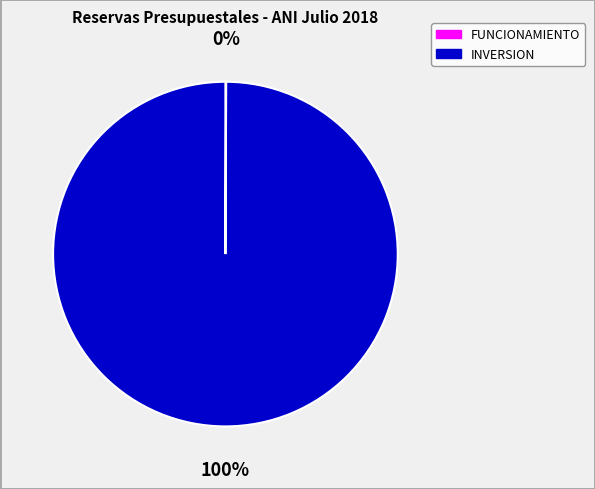

The INVERSION slice represents 92% of the pie. True or false?

False